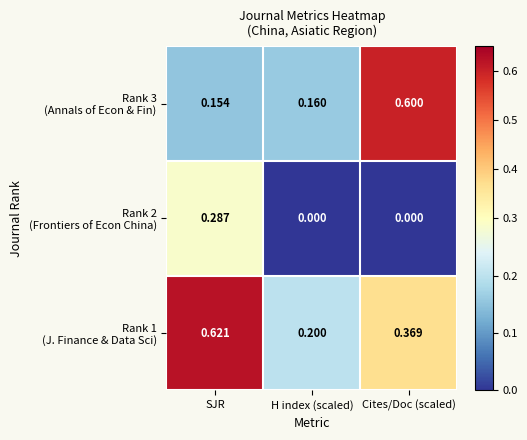

How many categories are shown in the chart?

3